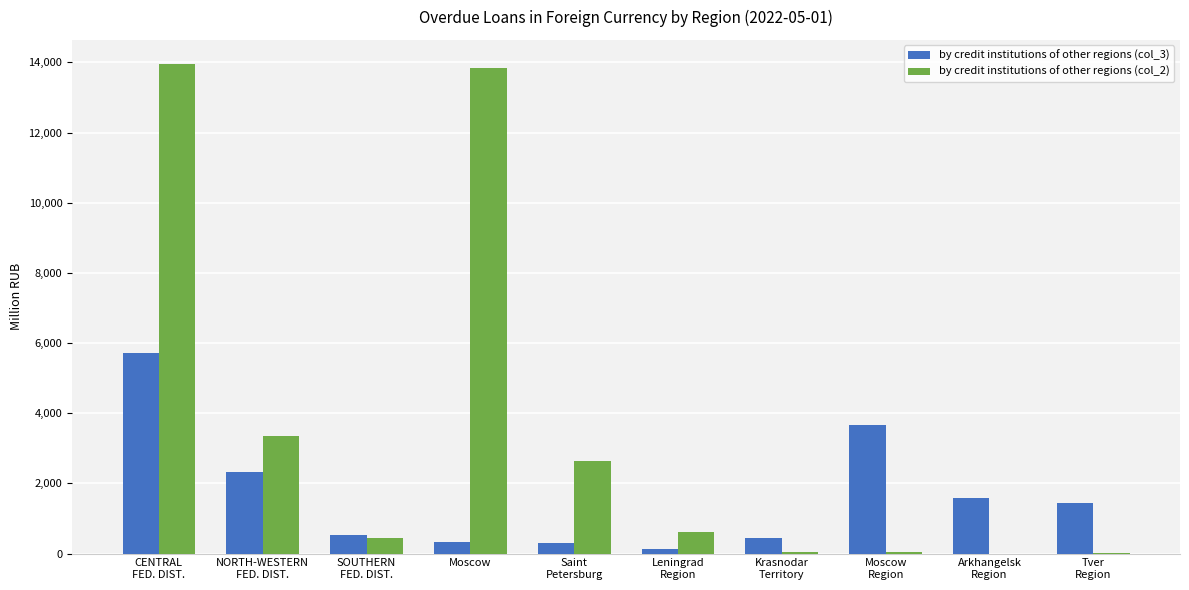

What is the spread (max minus min) of values at Leningrad
Region?

487